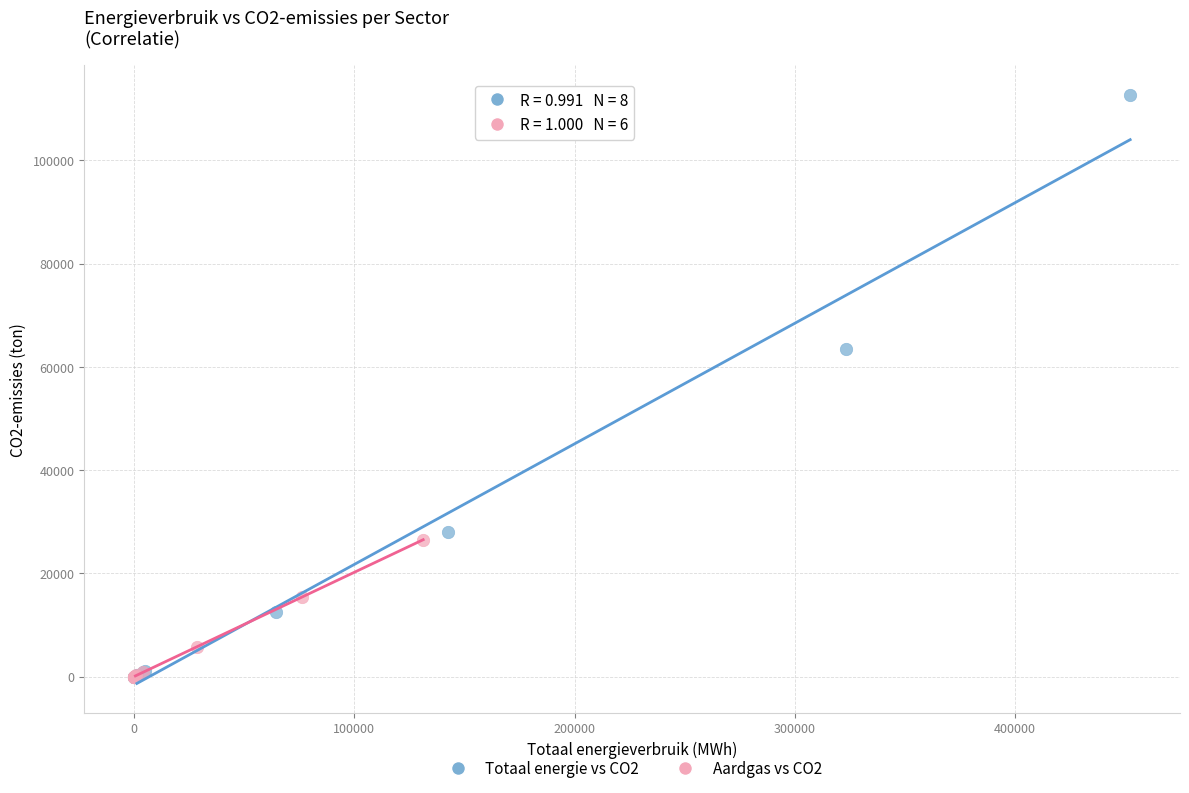

Which series has the largest Y range (max minus min)?

Totaal energie vs CO2